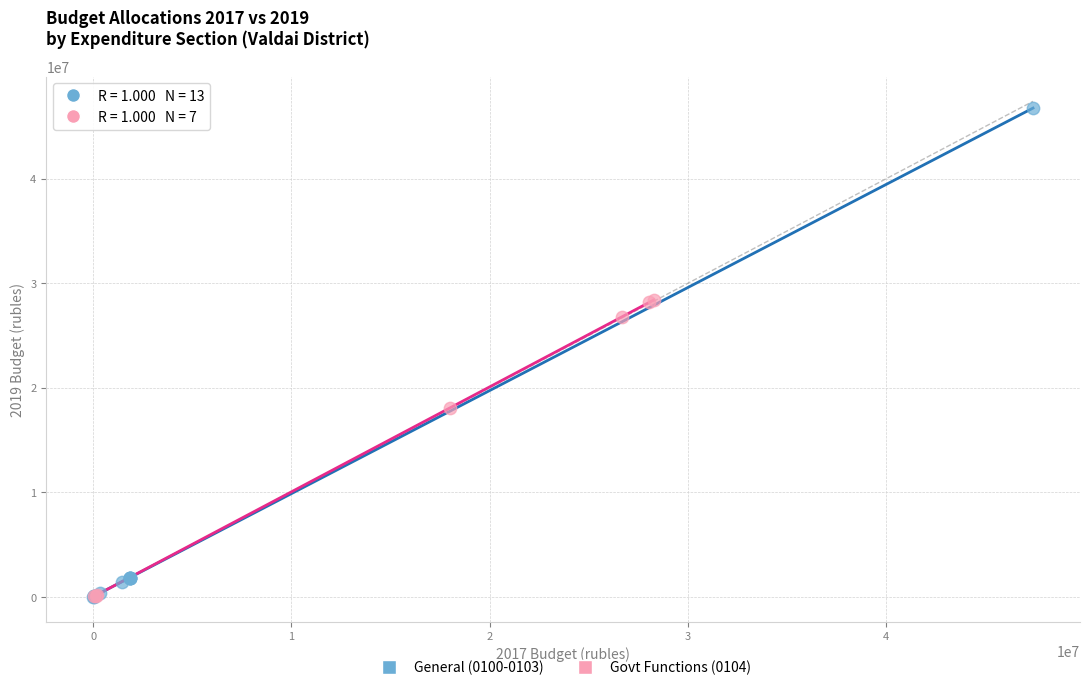

Which series has the widest spread of Y values?

General (0100-0103)